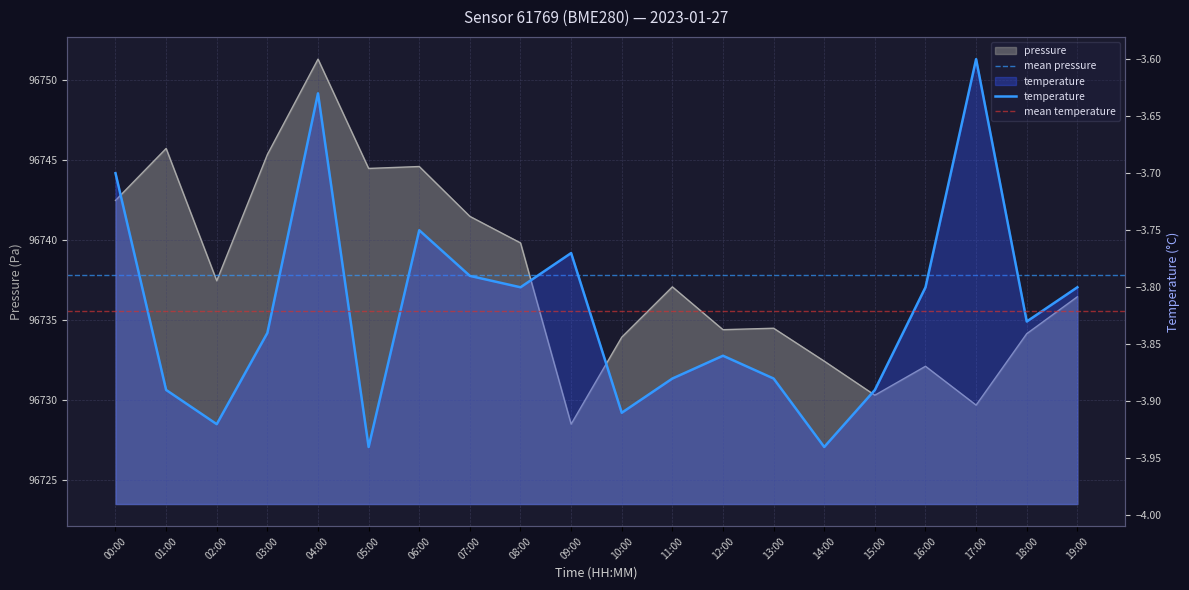

Which series changed the most between 13:00 and 15:00?

pressure